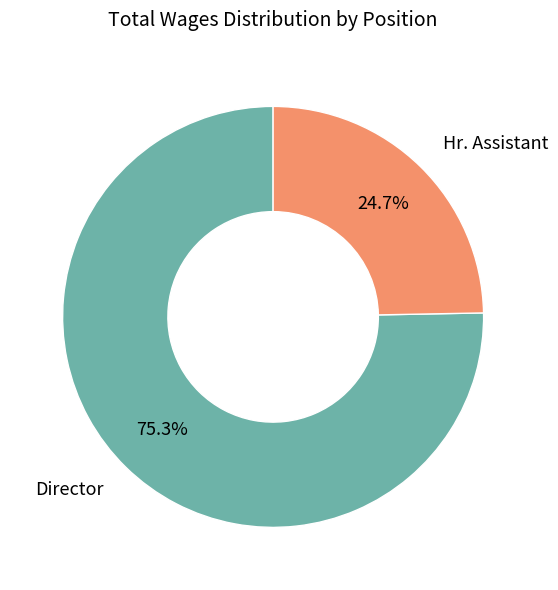

Which slice represents more than half of the pie?

Director